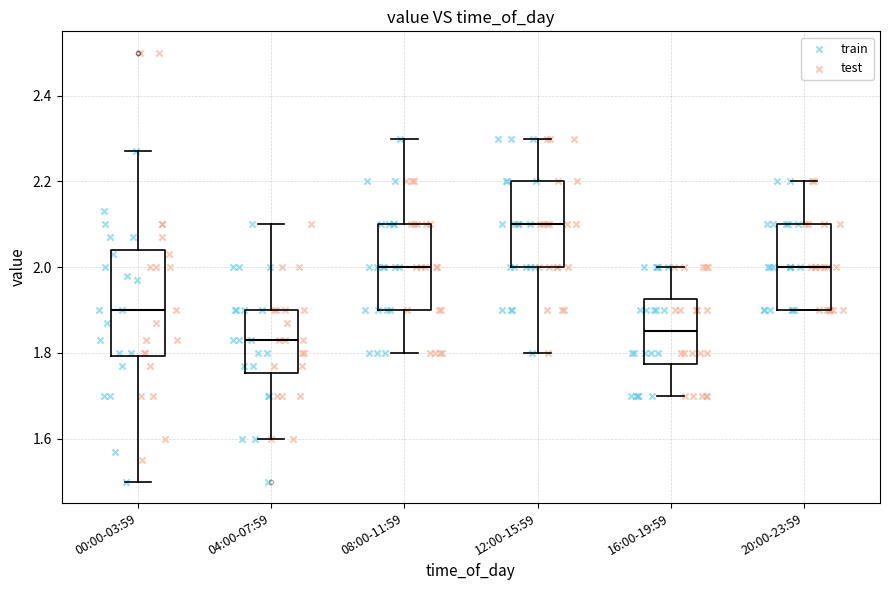

Reading left to right, read every box against the y-axis: the position of its median line, the range the box covers, and the ends of its whiskers. The values are not printed on the chart, so give them approximately, as read against the axis.

00:00-03:59: median 1.90, box 1.80 to 2.04, whiskers 1.50 to 2.28
04:00-07:59: median 1.84, box 1.76 to 1.90, whiskers 1.60 to 2.10
08:00-11:59: median 2.00, box 1.90 to 2.10, whiskers 1.80 to 2.30
12:00-15:59: median 2.10, box 2.00 to 2.20, whiskers 1.80 to 2.30
16:00-19:59: median 1.86, box 1.78 to 1.92, whiskers 1.70 to 2.00
20:00-23:59: median 2.00, box 1.90 to 2.10, whiskers 1.90 to 2.20